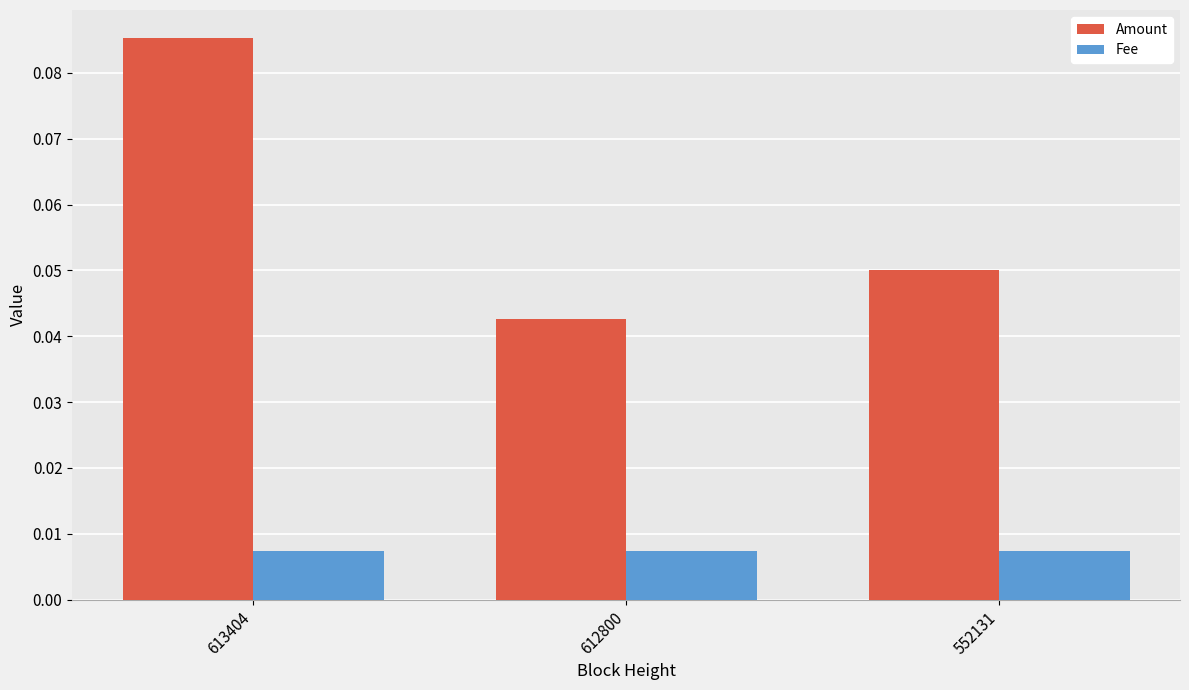

How many groups of bars are there?

3